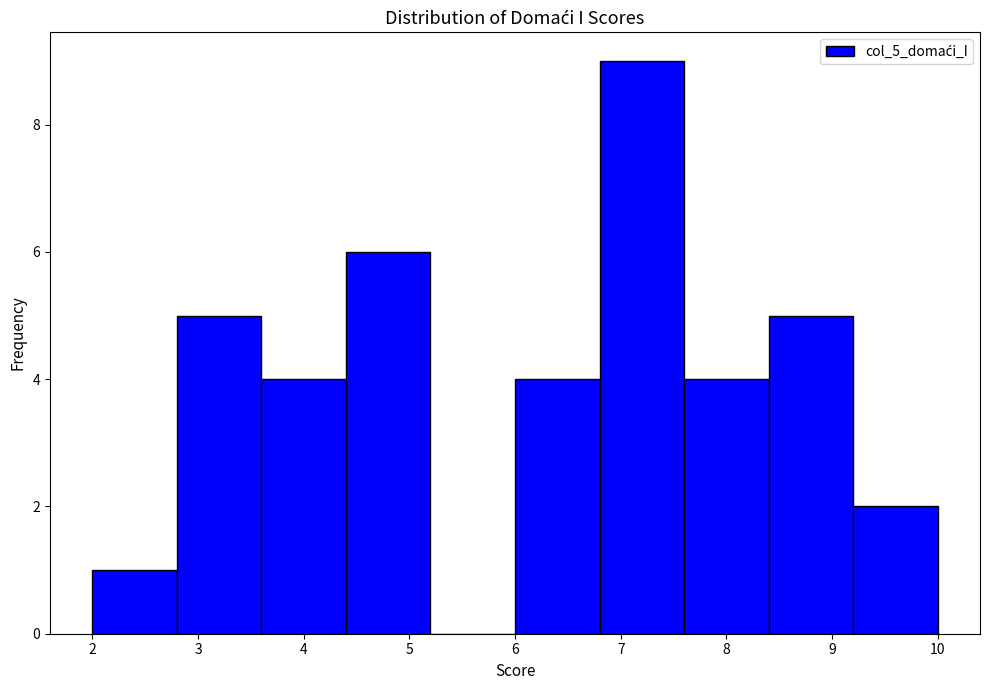

Reading left to right, transcribe this chart: for each bar, give the range it covers on the x-axis and its height. The values are not printed on the chart, so give them approximately, as read against the axis.

2.0 to 2.8: 1
2.8 to 3.6: 5
3.6 to 4.4: 4
4.4 to 5.2: 6
5.2 to 6.0: 0
6.0 to 6.8: 4
6.8 to 7.6: 9
7.6 to 8.4: 4
8.4 to 9.2: 5
9.2 to 10.0: 2